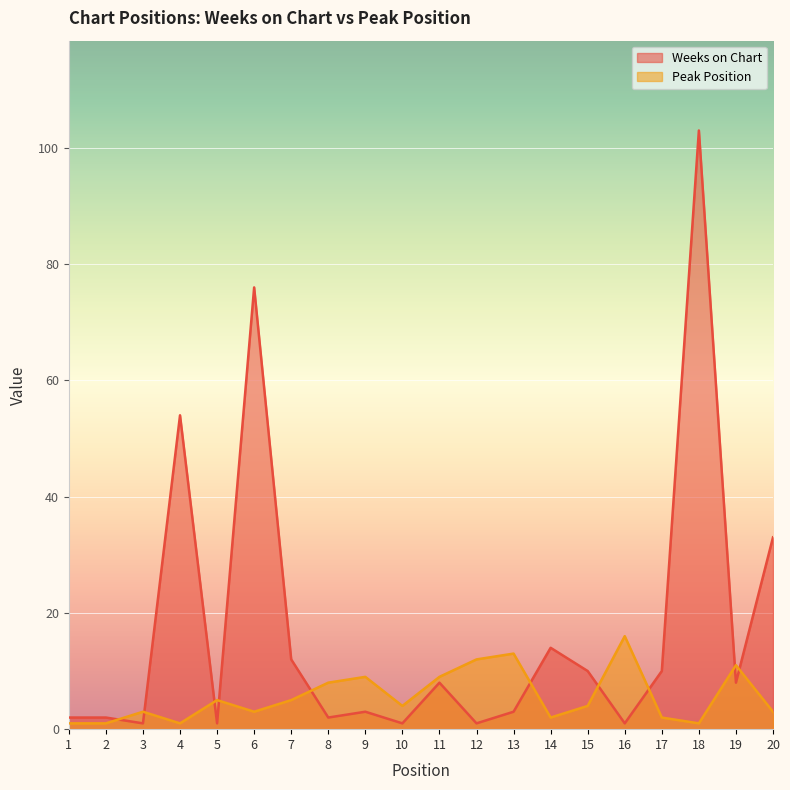

What is the difference between the Weeks on Chart values at 20 and 4?

21